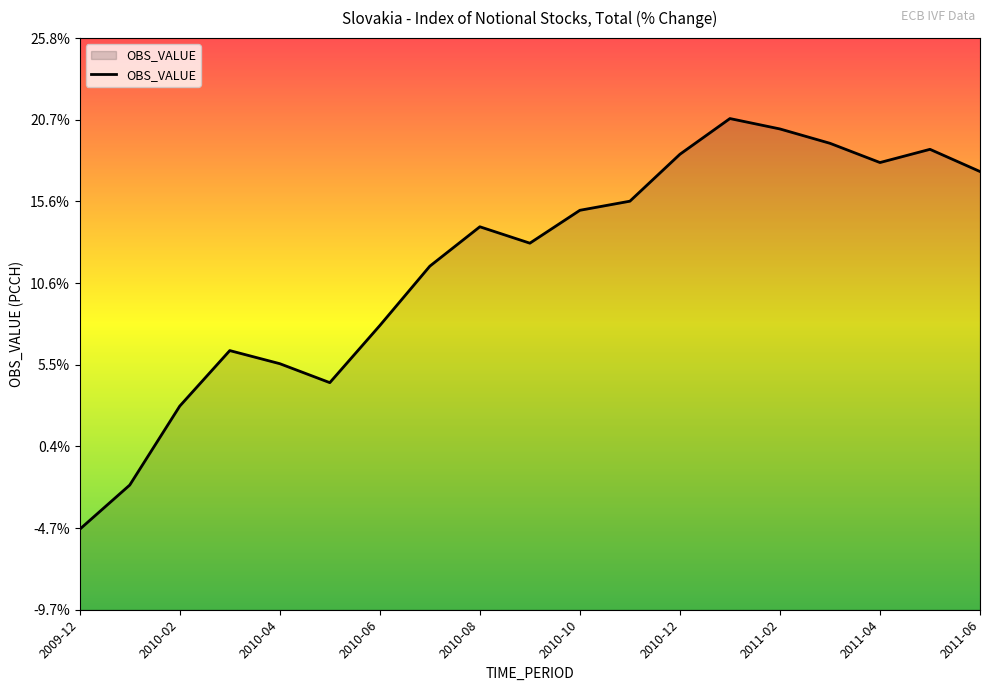

What is the sum of all values?

223.1